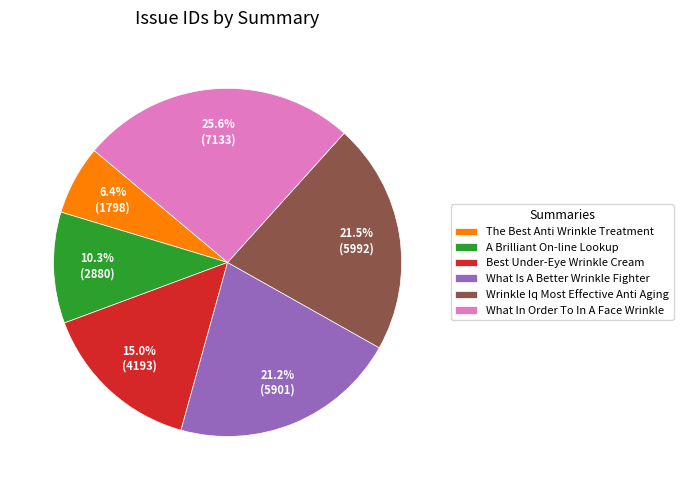

To the nearest percent, what portion does A Brilliant On-line Lookup represent?

10%